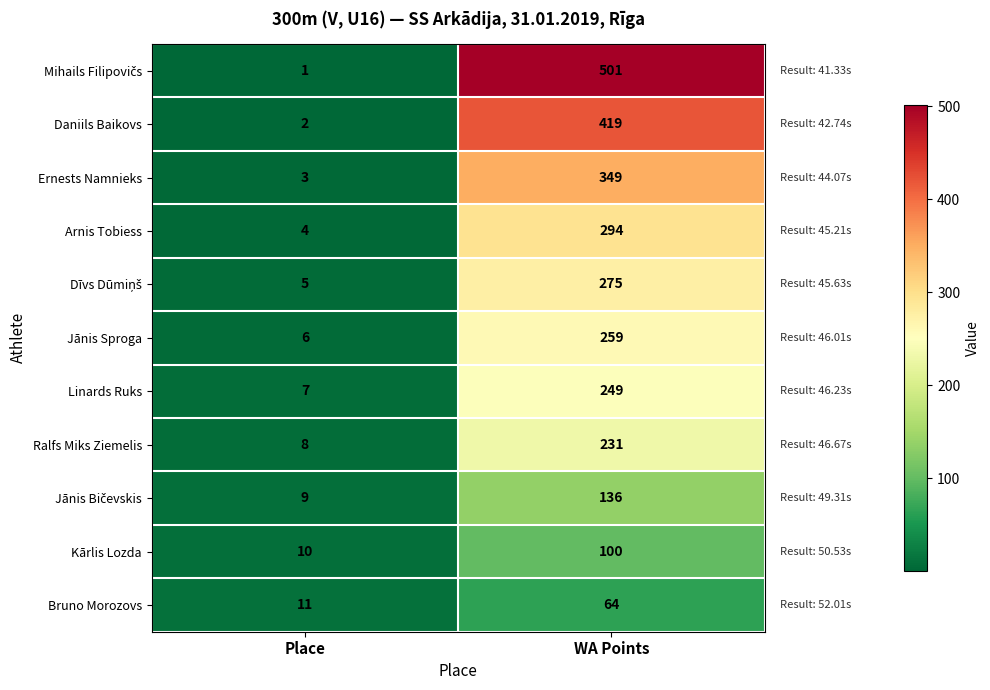

What is the difference between the maximum and minimum values in the Arnis Tobiess series?

290